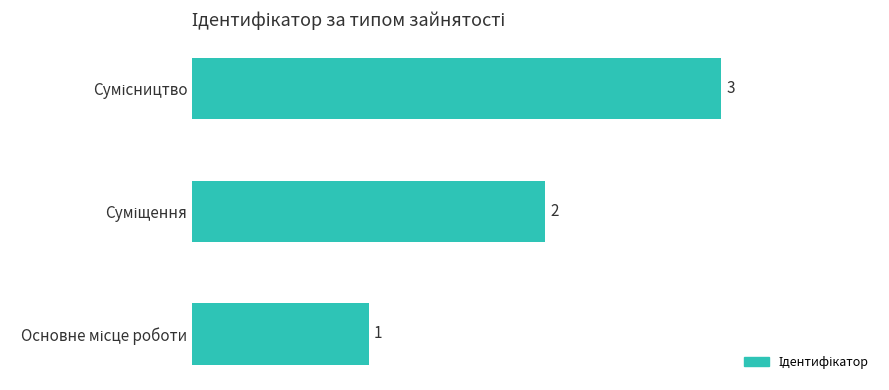

Count the number of categories in the chart.

3